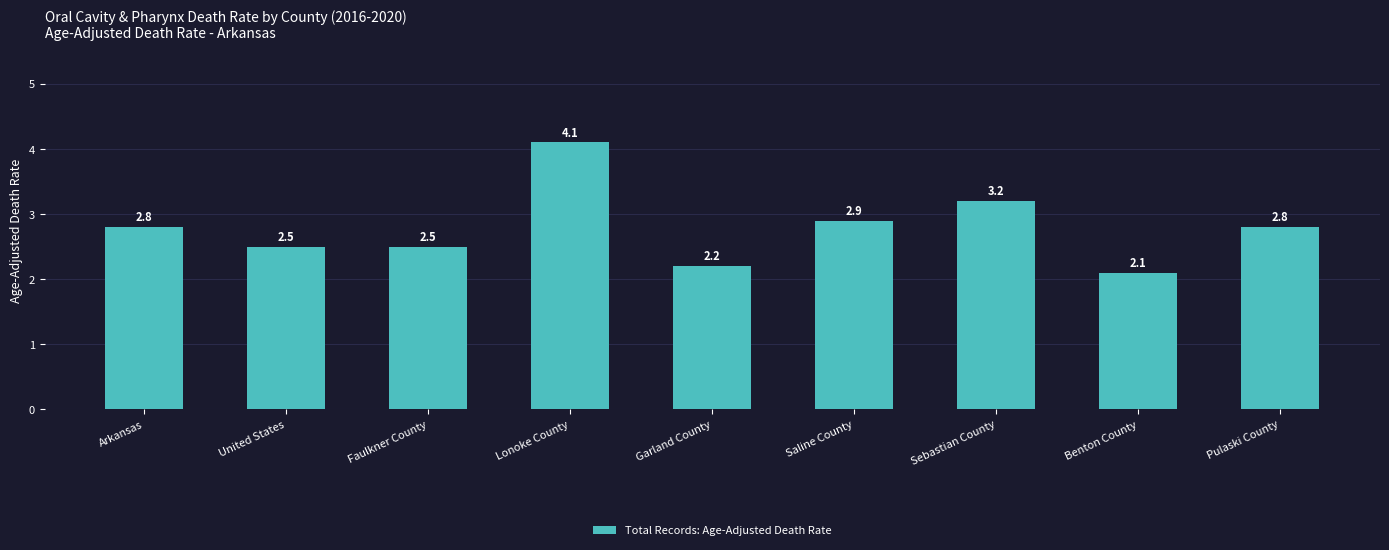

At which category does the chart reach its minimum across all series?

Benton County